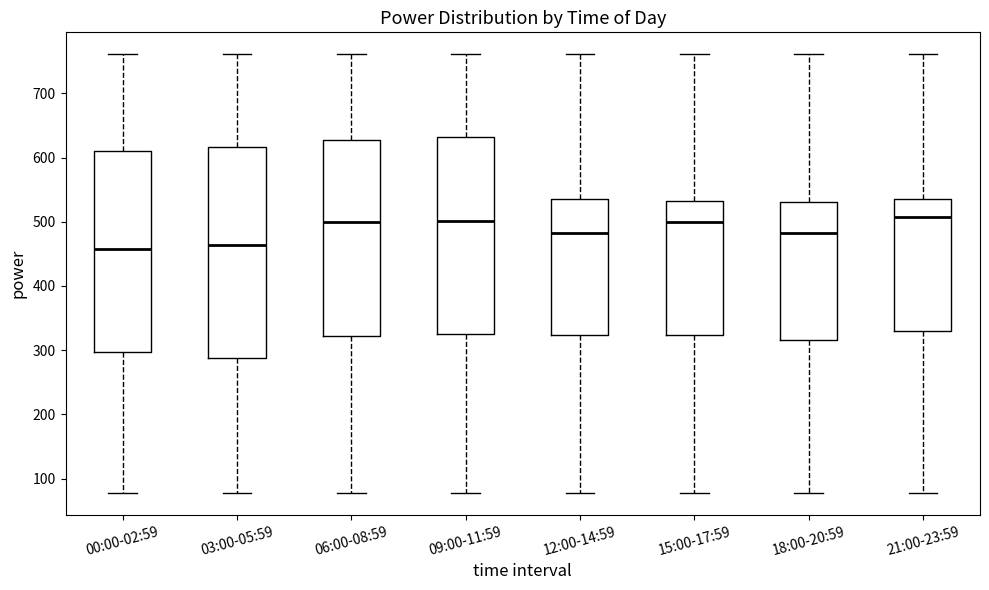

Which box is the tallest, from its lower edge to its upper edge?

03:00-05:59